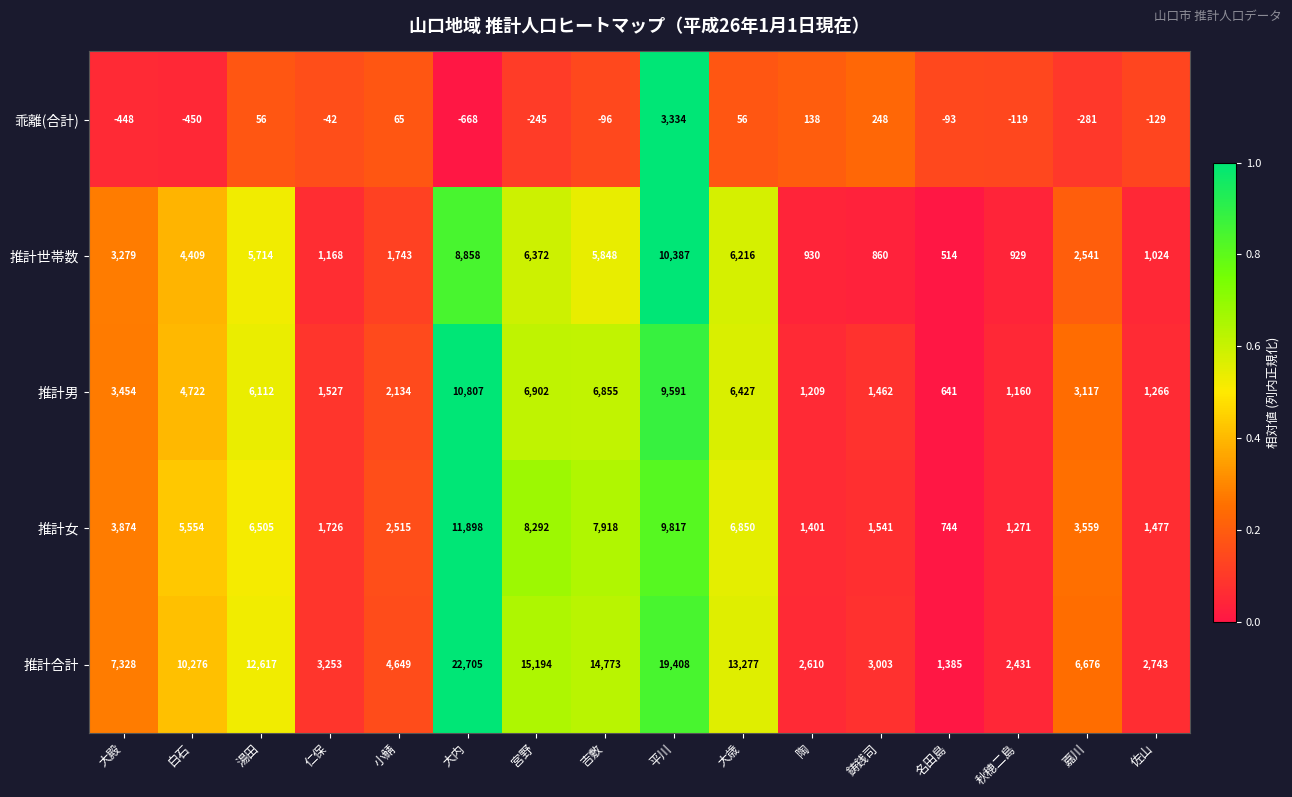

Where does the 乖離(合計) series first go above -93?

湯田